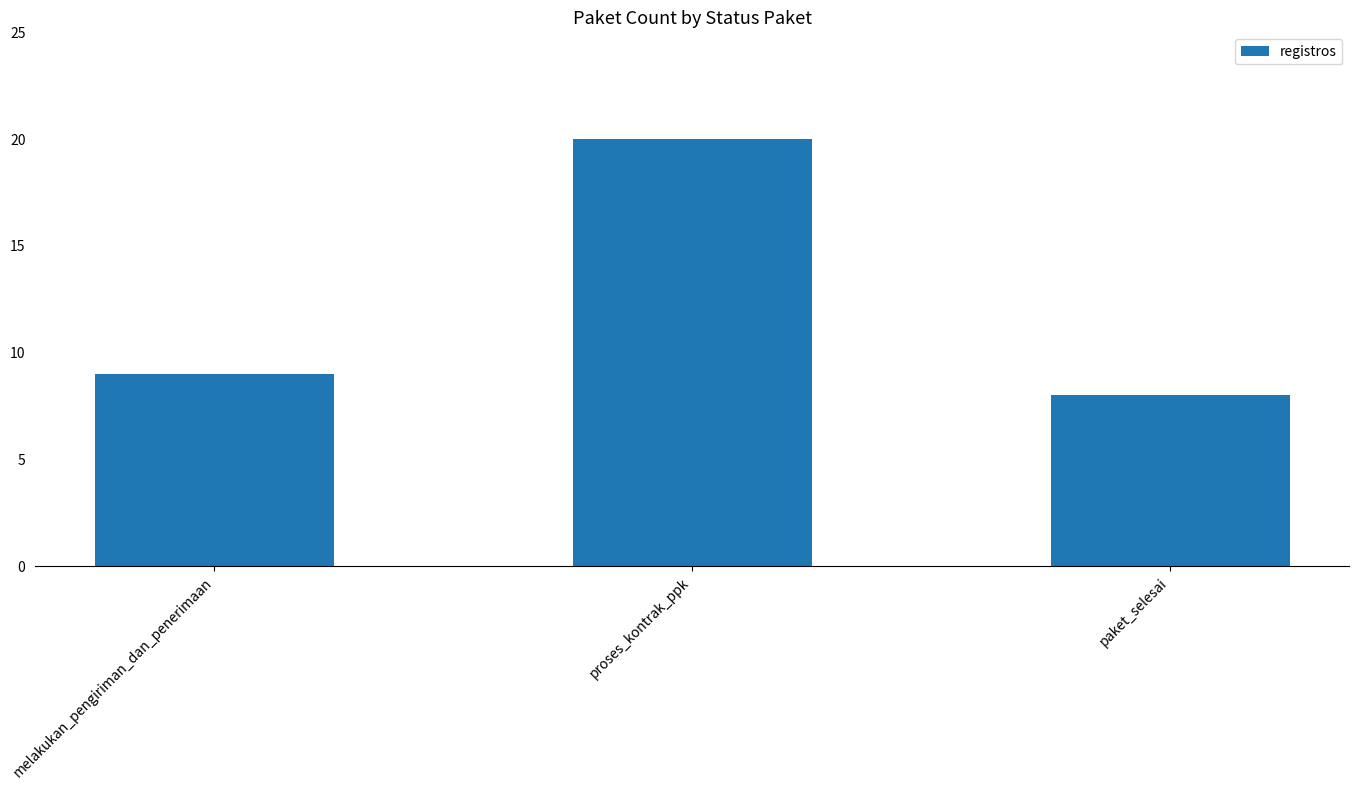

What is the sum of all values?

37